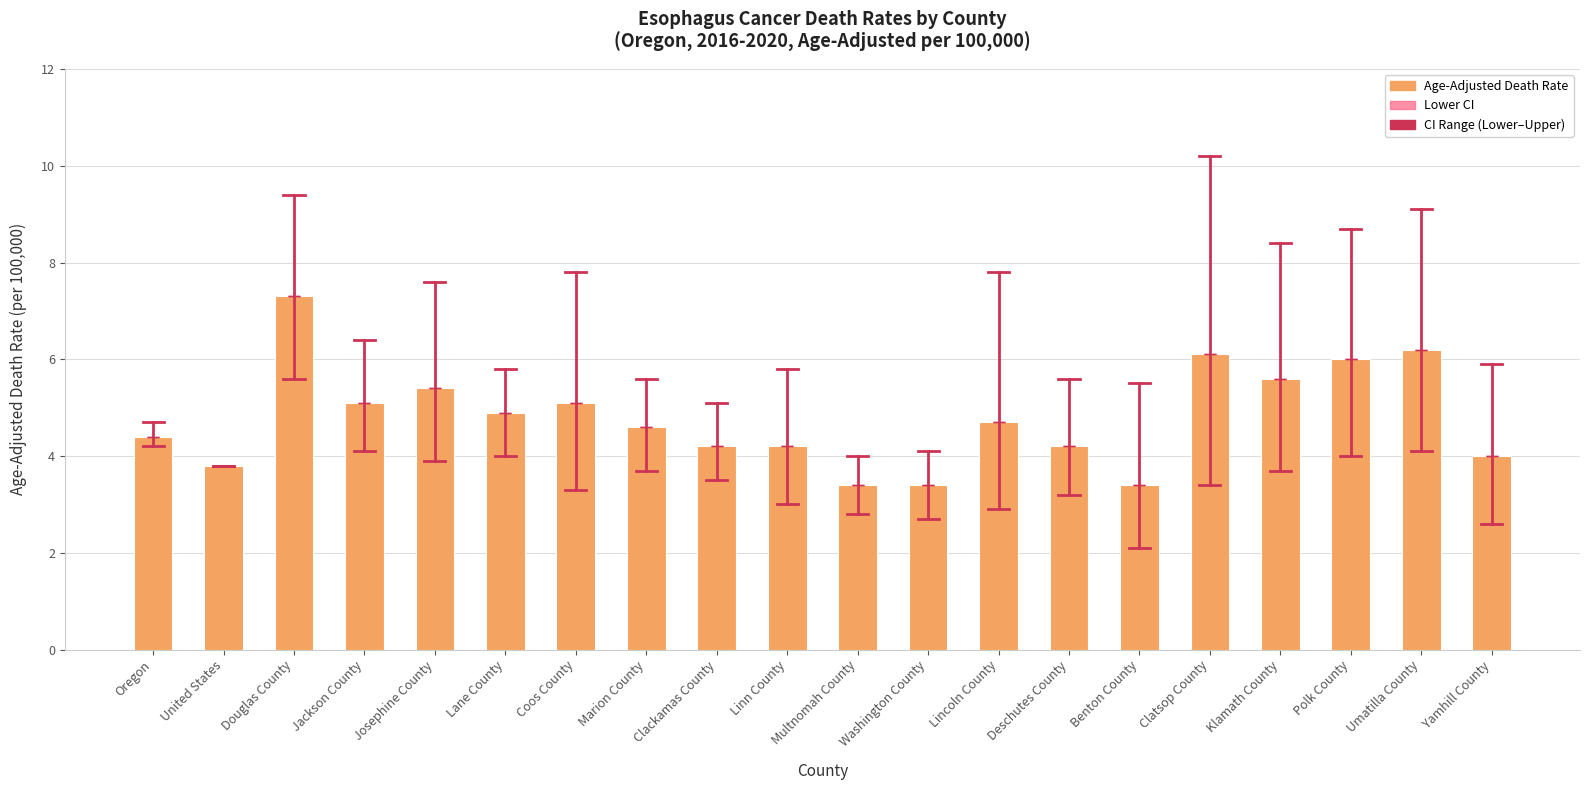

What is the difference between the Age-Adjusted Death Rate values at Polk County and Benton County?

2.6